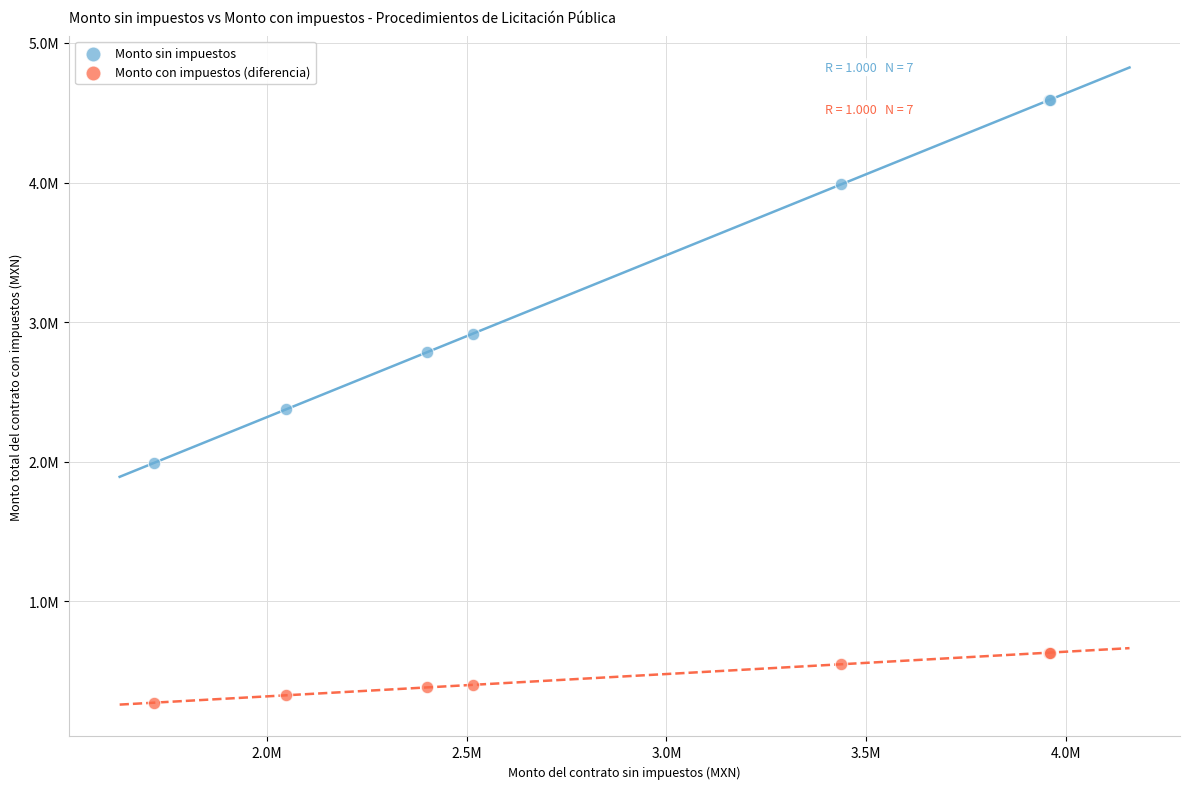

What are all the series names shown in the legend?

Monto sin impuestos, Monto con impuestos (diferencia)